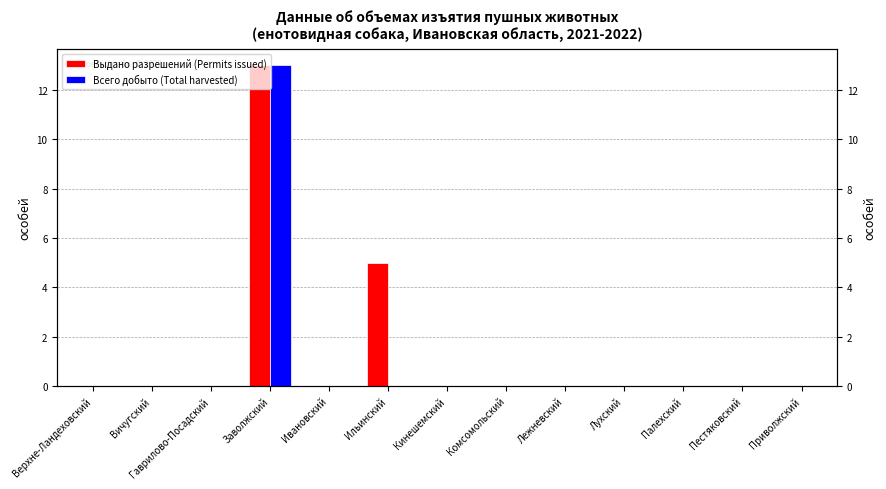

Reading left to right, extract all data points from this chart.

Выдано разрешений (Permits issued): 0	0	0	13	0	5	0	0	0	0	0	0	0
Всего добыто (Total harvested): 0	0	0	13	0	0	0	0	0	0	0	0	0